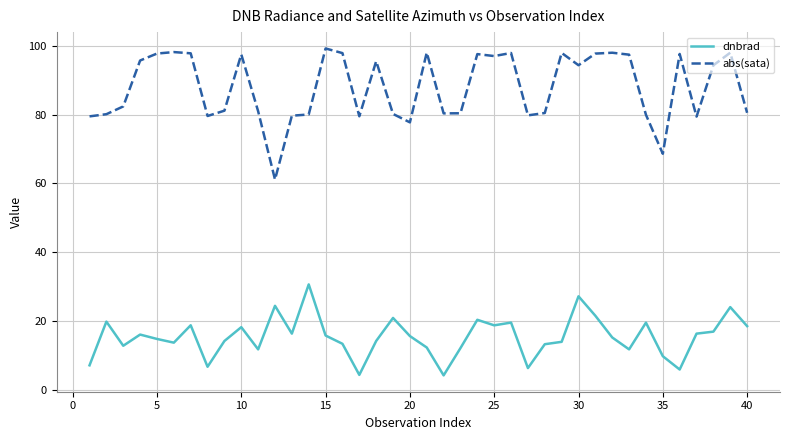

Rank the series by their average value, from highest to lowest.

abs(sata), dnbrad